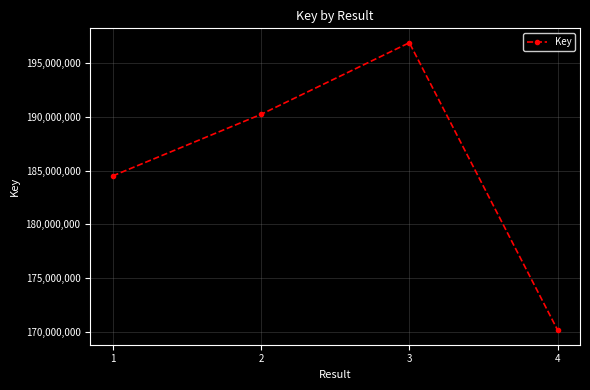

What is the sum of all values?

741804125